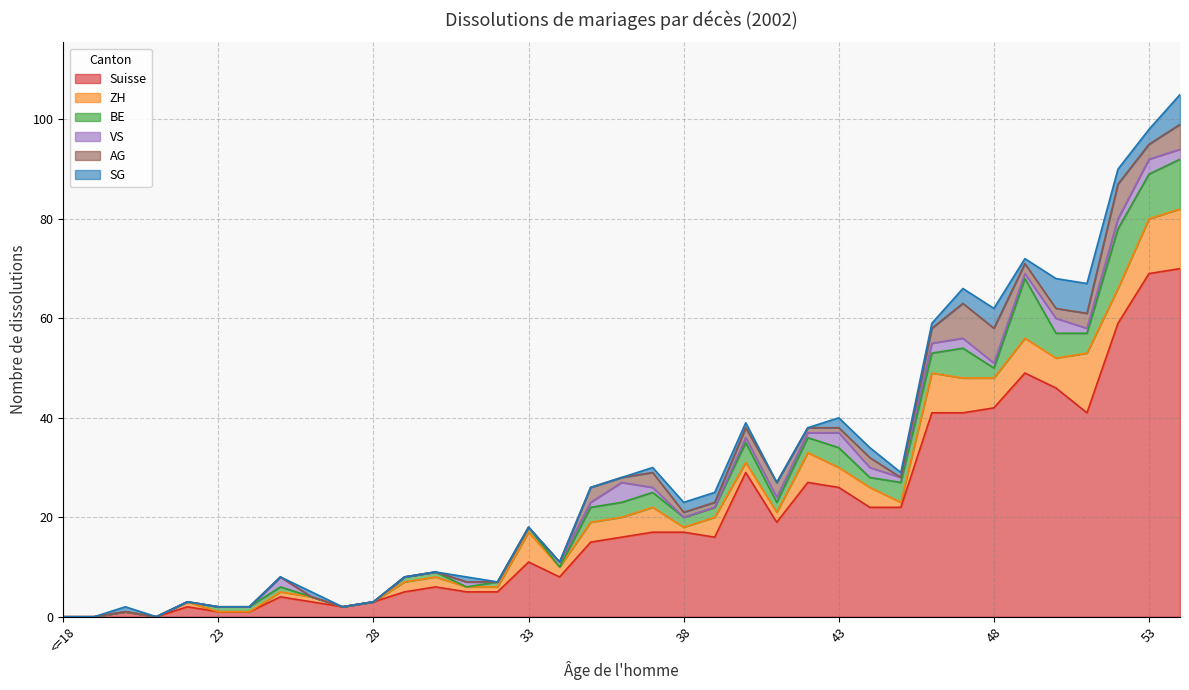

What position from the right is 35?

20